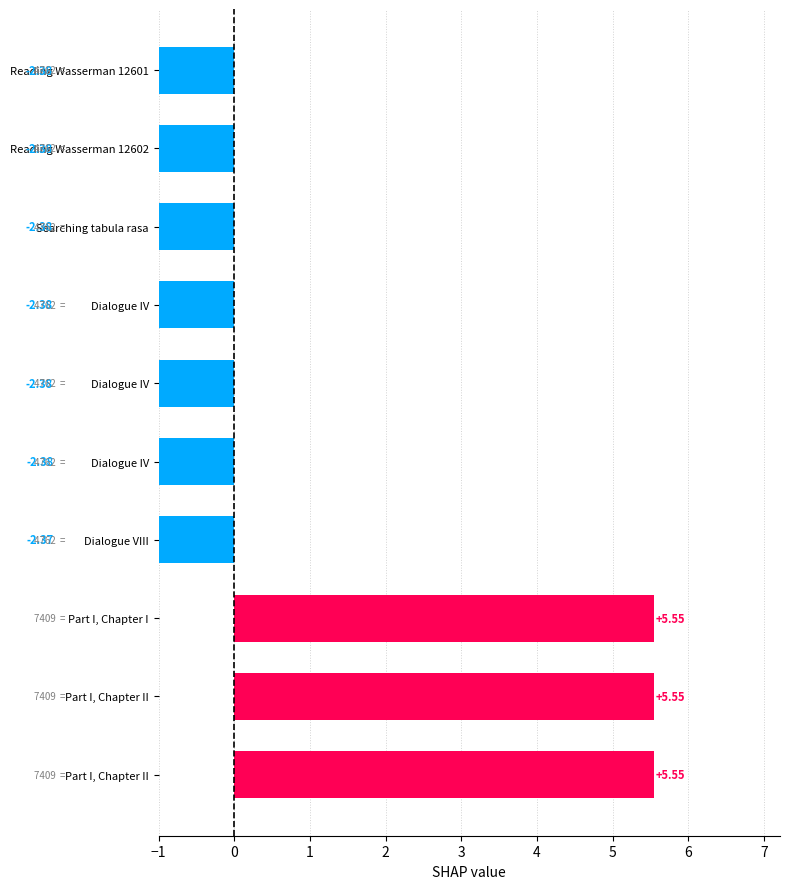

Between Part I, Chapter II and Dialogue IV, which is larger?

Part I, Chapter II